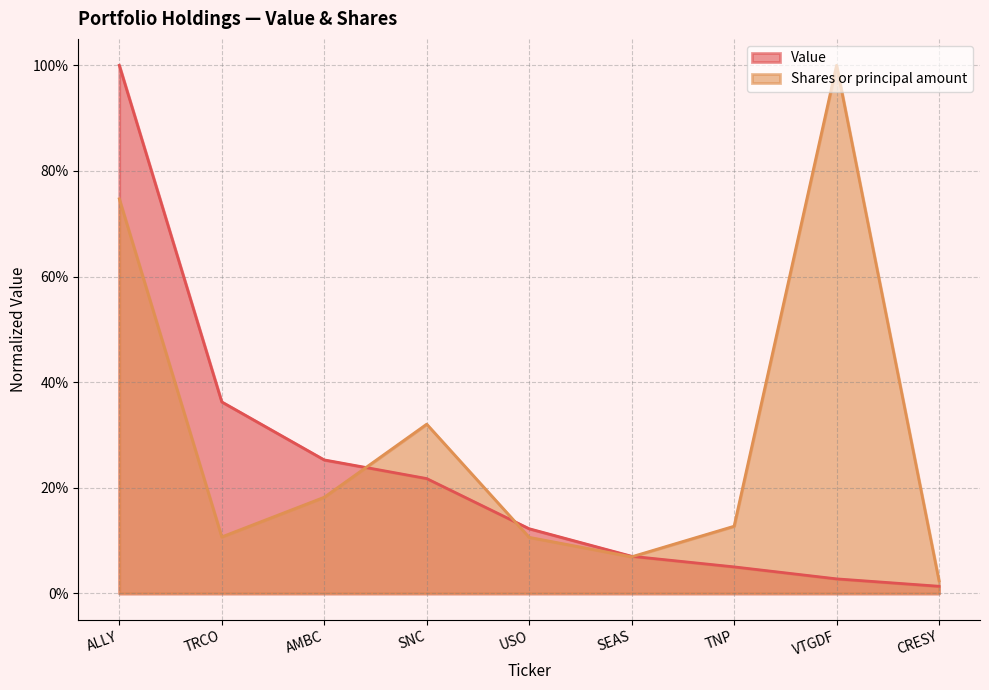

Which series has the widest spread of values?

Value